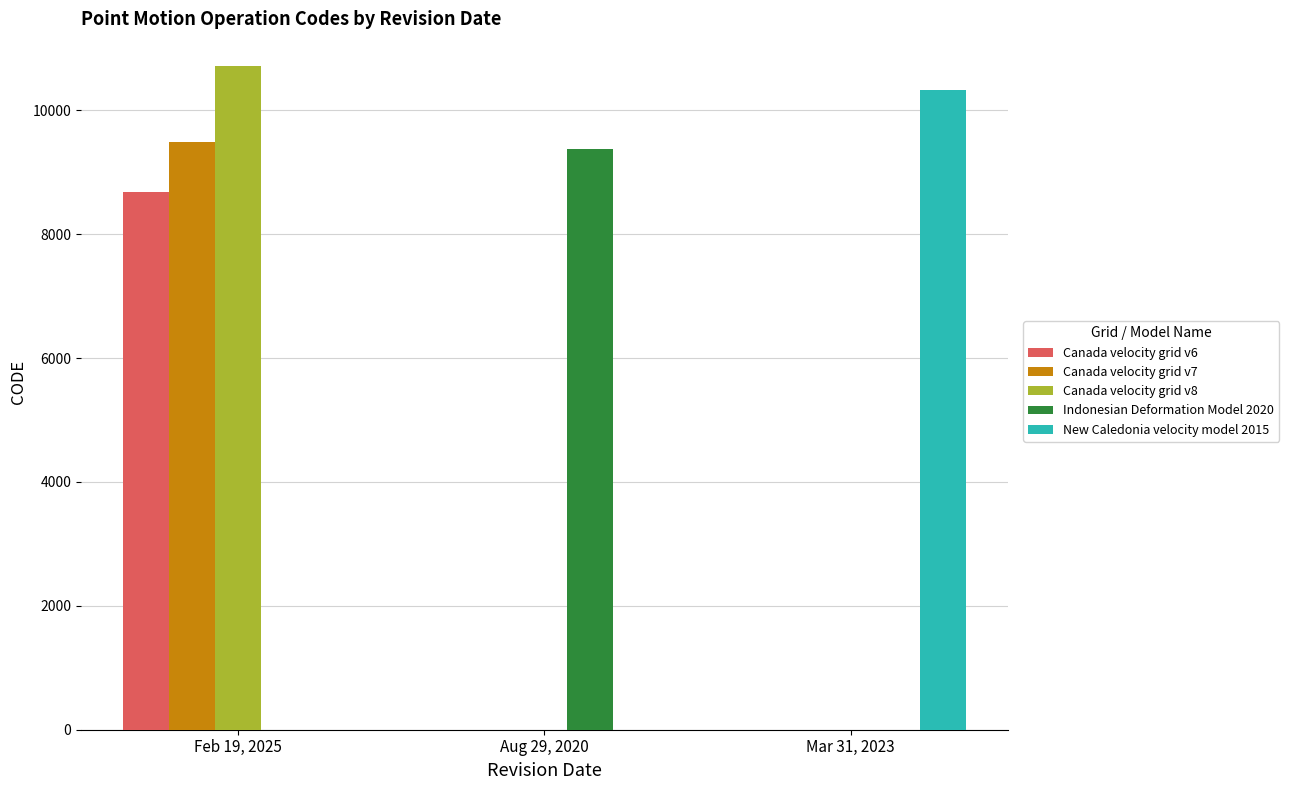

Is it true that Canada velocity grid v8 equals -6931 at Aug 29, 2020?

False